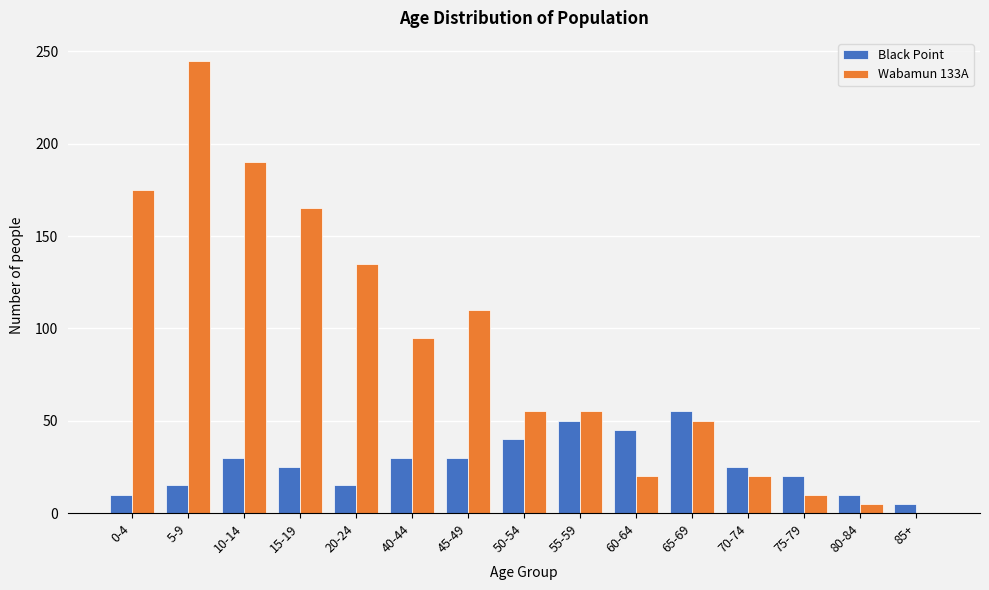

Reading right to left, list all the values displayed in this chart.

Black Point: 85+=5	80-84=10	75-79=20	70-74=25	65-69=55	60-64=45	55-59=50	50-54=40	45-49=30	40-44=30	20-24=15	15-19=25	10-14=30	5-9=15	0-4=10
Wabamun 133A: 85+=0	80-84=5	75-79=10	70-74=20	65-69=50	60-64=20	55-59=55	50-54=55	45-49=110	40-44=95	20-24=135	15-19=165	10-14=190	5-9=245	0-4=175